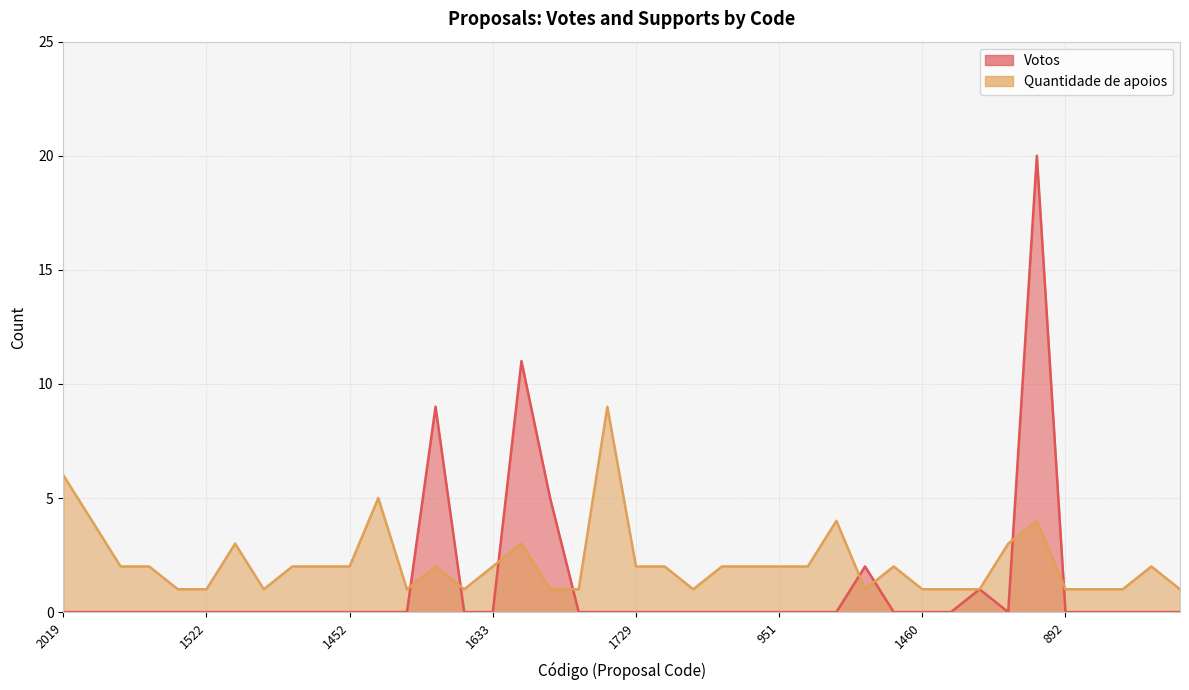

The value of Quantidade de apoios at 377 is 1. True or false?

False